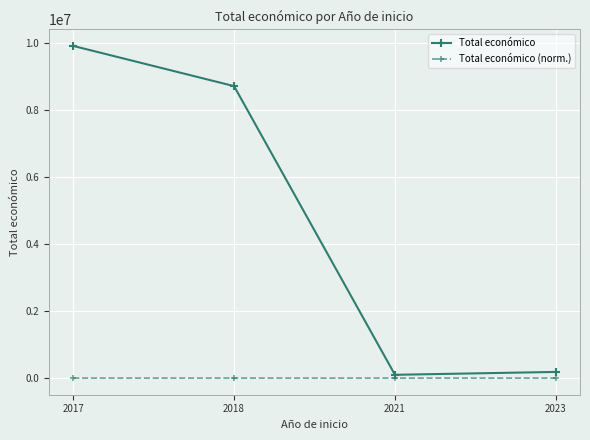

At which category is the sum across all series the highest?

2017